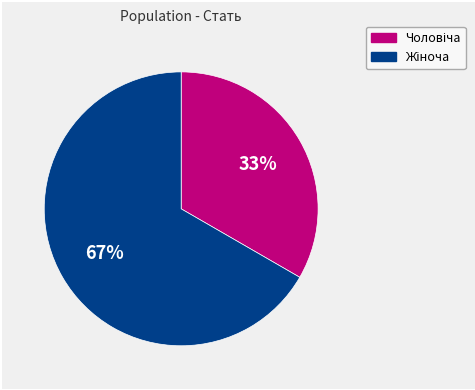

To the nearest percent, what is the average slice percentage?

50%